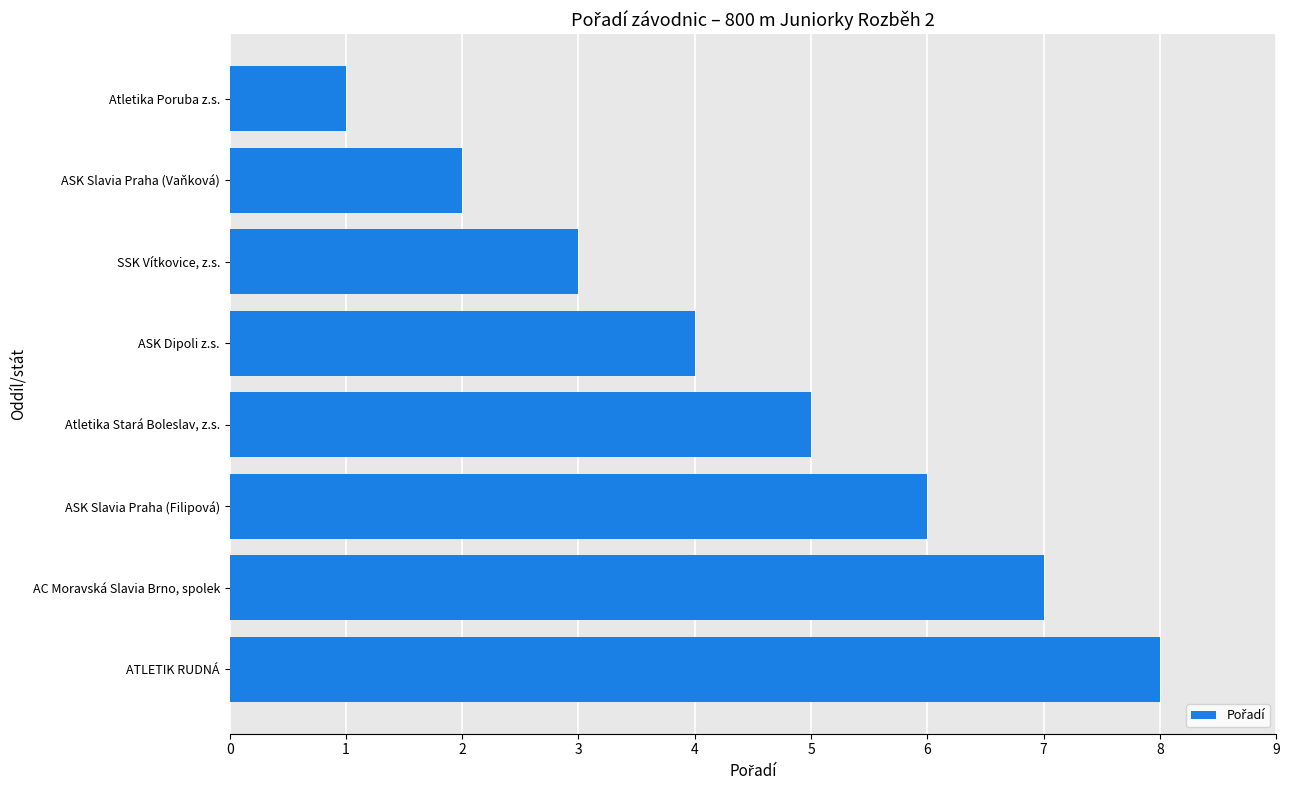

The chart shows a value of 1 at Atletika Poruba z.s.. True or false?

True